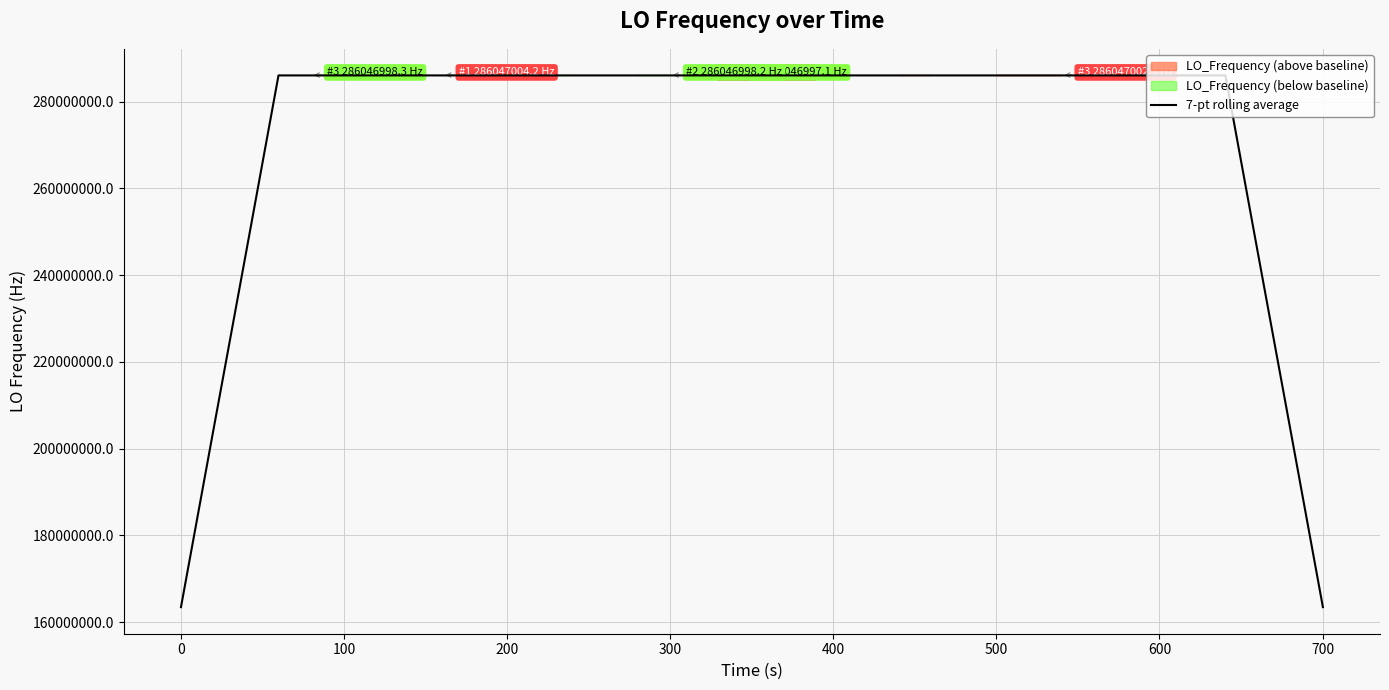

What is the maximum value for 7-pt rolling average?

286047000.3